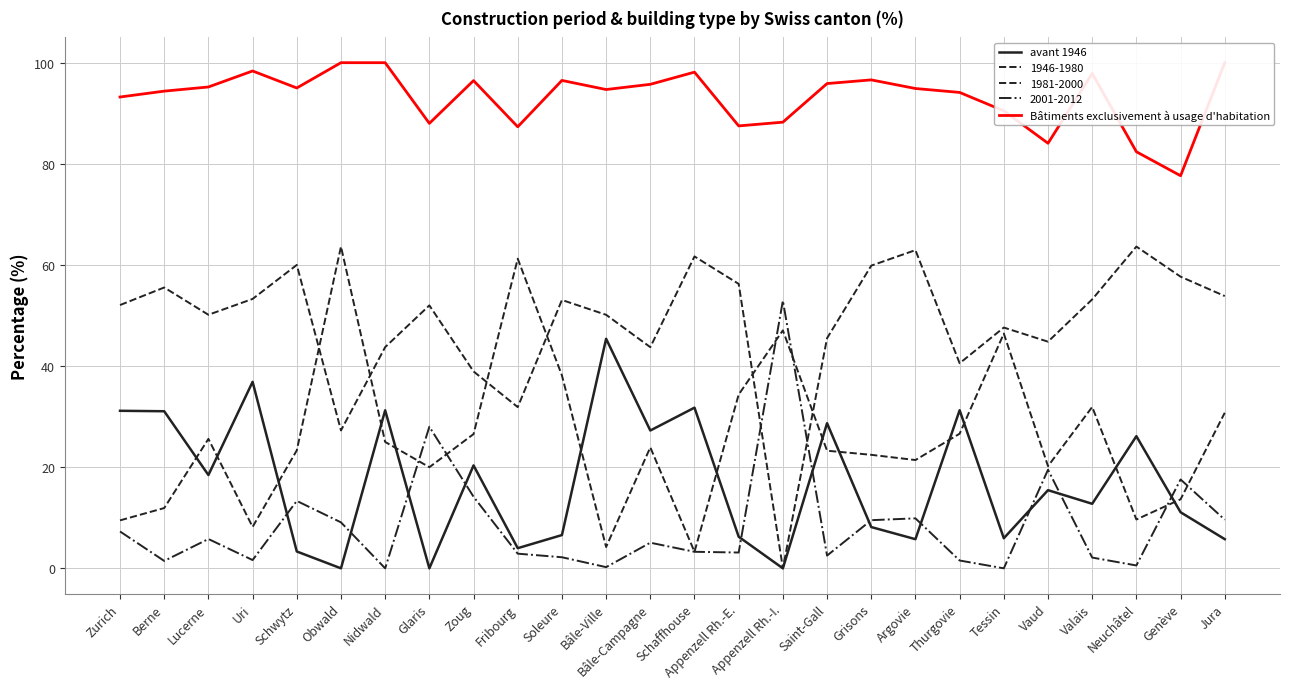

Reading right to left, extract all data points from this chart.

avant 1946: Jura=5.8	Genève=11.1	Neuchâtel=26.1	Valais=12.8	Vaud=15.5	Tessin=6.0	Thurgovie=31.3	Argovie=5.8	Grisons=8.2	Saint-Gall=28.7	Appenzell Rh.-I.=0.0	Appenzell Rh.-E.=6.2	Schaffhouse=31.8	Bâle-Campagne=27.3	Bâle-Ville=45.4	Soleure=6.6	Fribourg=4.0	Zoug=20.4	Glaris=0.0	Nidwald=31.2	Obwald=0.0	Schwytz=3.3	Uri=36.9	Lucerne=18.5	Berne=31.1	Zurich=31.2
Bâtiments exclusivement à usage d'habitation: Jura=100.0	Genève=77.6	Neuchâtel=82.4	Valais=97.9	Vaud=84.1	Tessin=90.5	Thurgovie=94.1	Argovie=94.9	Grisons=96.6	Saint-Gall=95.9	Appenzell Rh.-I.=88.2	Appenzell Rh.-E.=87.5	Schaffhouse=98.1	Bâle-Campagne=95.7	Bâle-Ville=94.7	Soleure=96.5	Fribourg=87.3	Zoug=96.5	Glaris=88.0	Nidwald=100.0	Obwald=100.0	Schwytz=95.0	Uri=98.4	Lucerne=95.2	Berne=94.4	Zurich=93.2